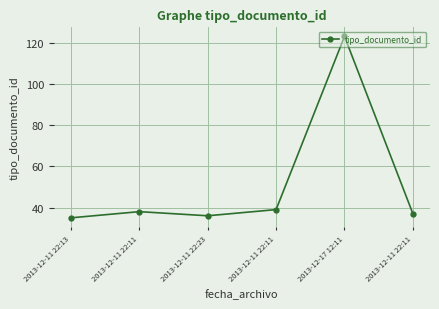

What is the difference between the maximum and minimum values?

88